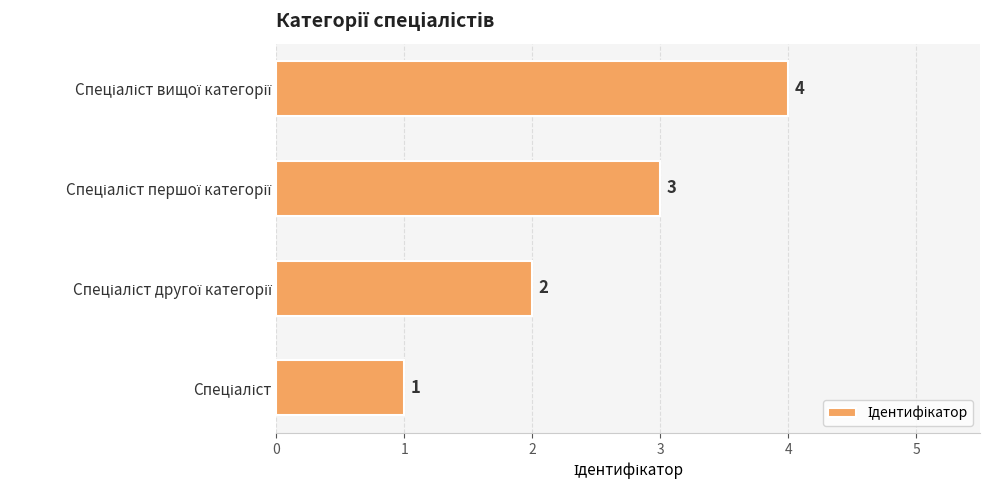

What is the maximum value shown in the chart?

4